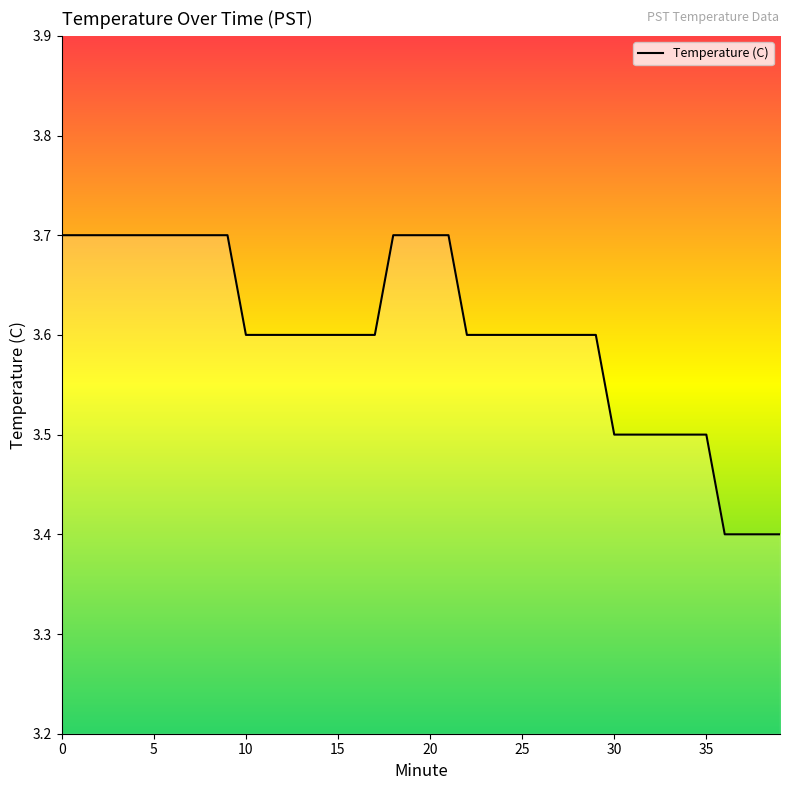

What is the greatest value displayed?

3.7